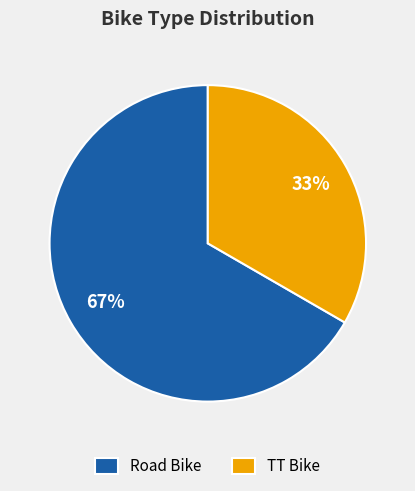

What is the majority slice?

Road Bike